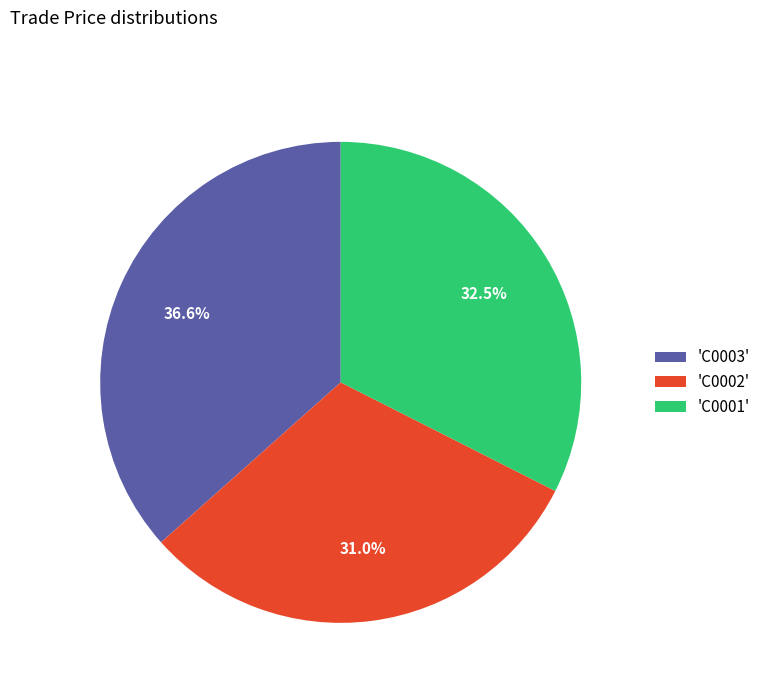

Between 'C0002' and 'C0003', which is larger?

'C0003'